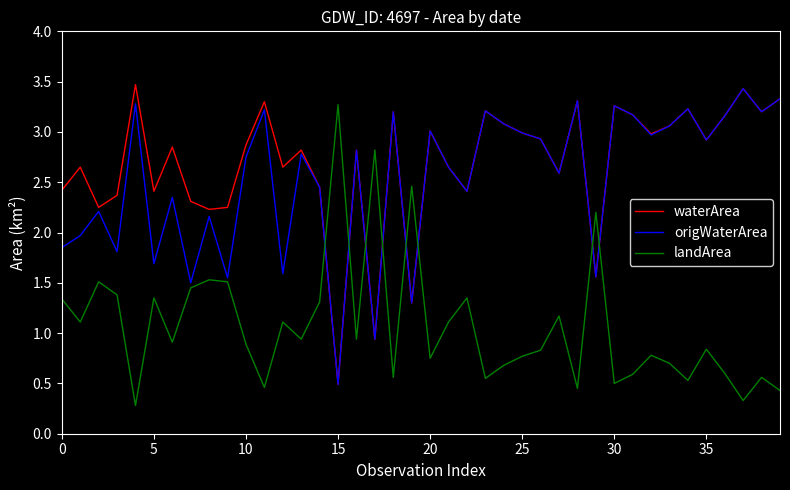

True or false: origWaterArea has more than 1 interior local peaks.

True